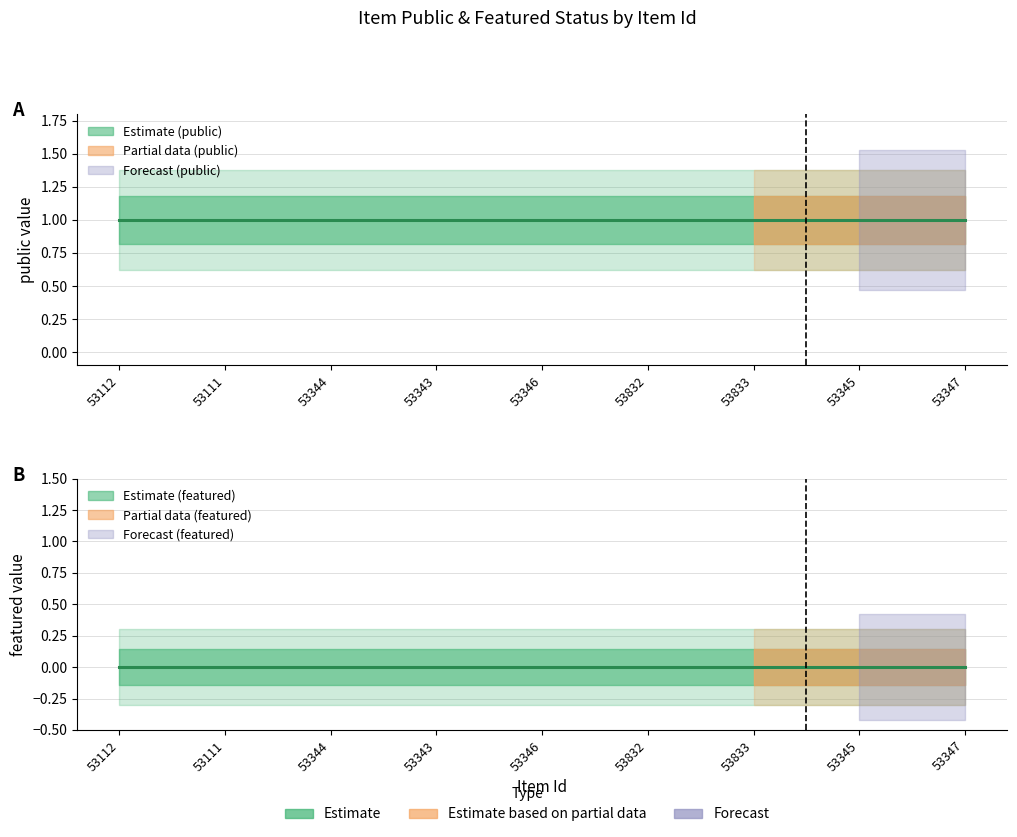

What is the label of the 4th point from the right?

53832